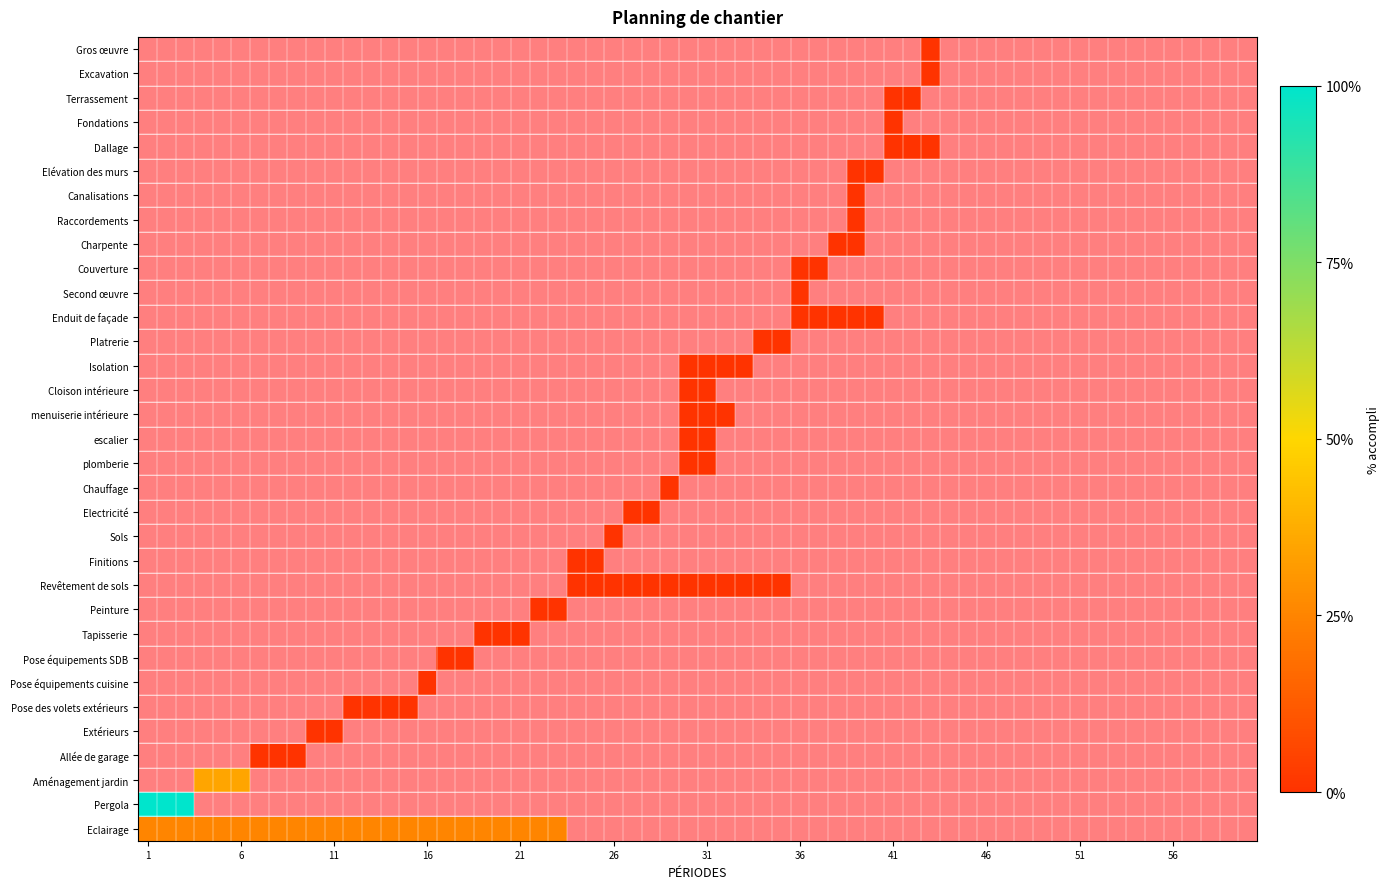

How many positive values does the Peinture series have?

2